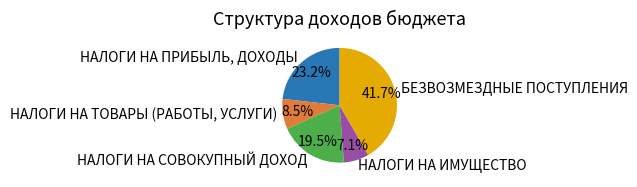

True or false: НАЛОГИ НА ИМУЩЕСТВО accounts for 7% of the total.

True